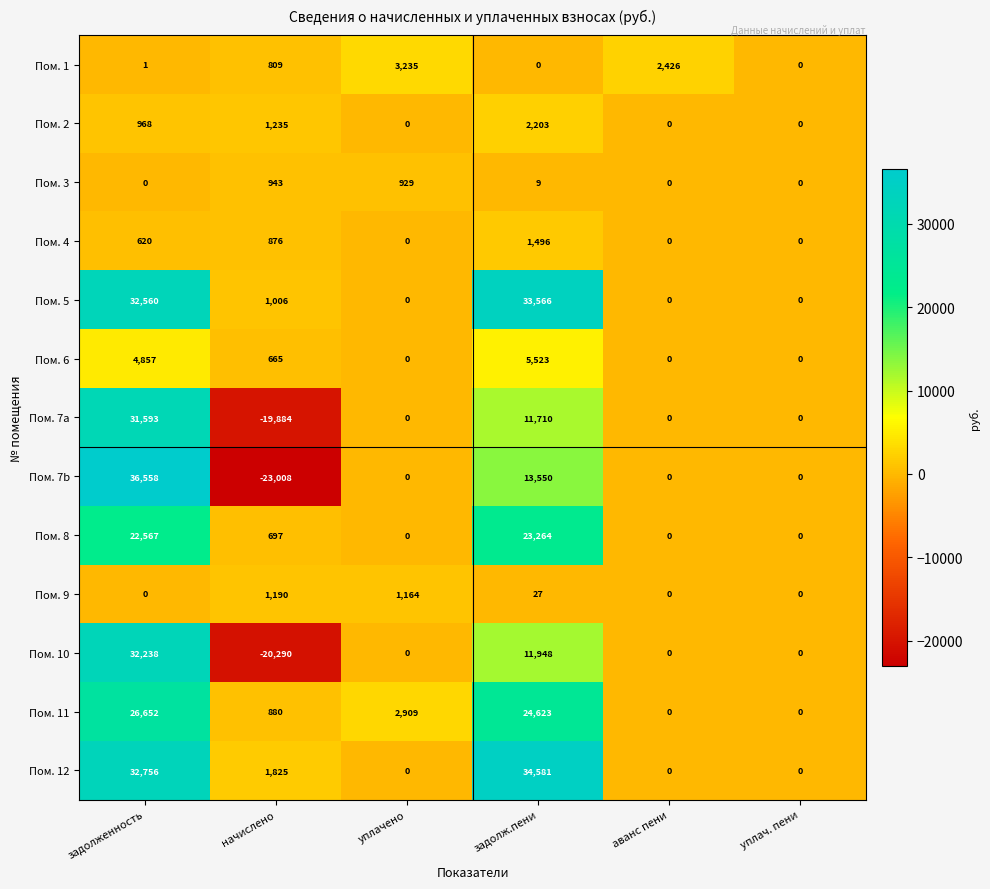

The value of Пом. 12 at уплачено is -19400. True or false?

False